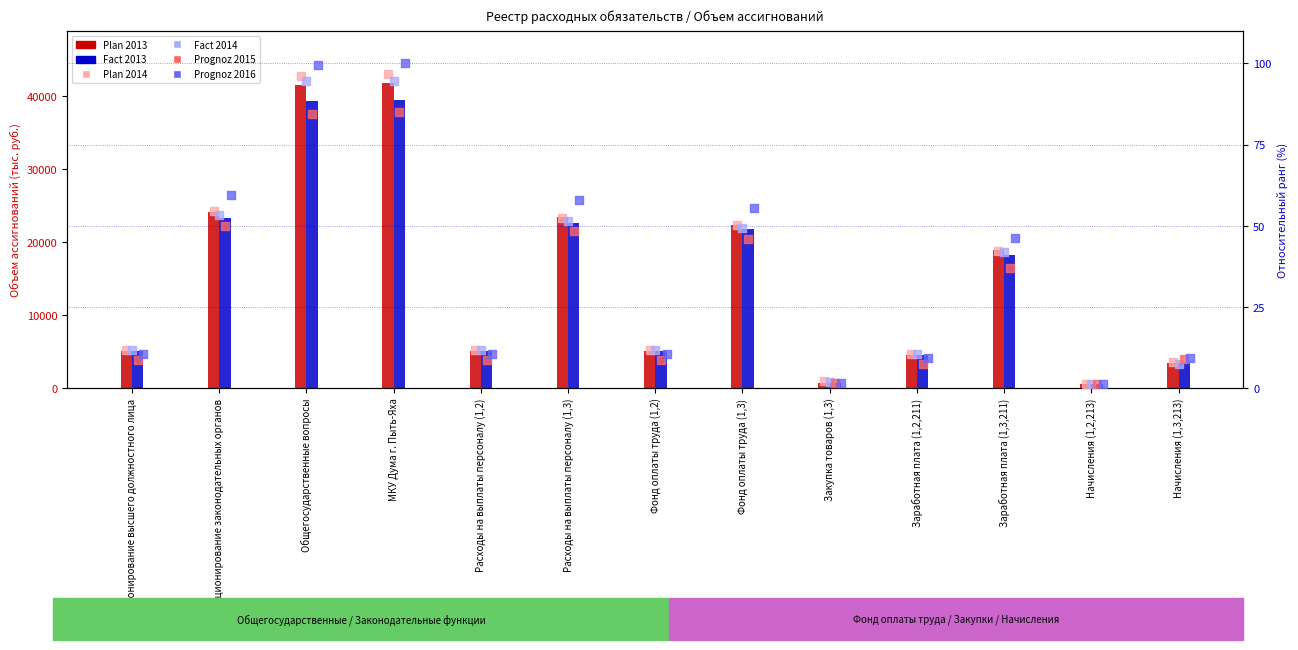

At which category is the sum across all series the highest?

МКУ Дума г. Пыть-Яха